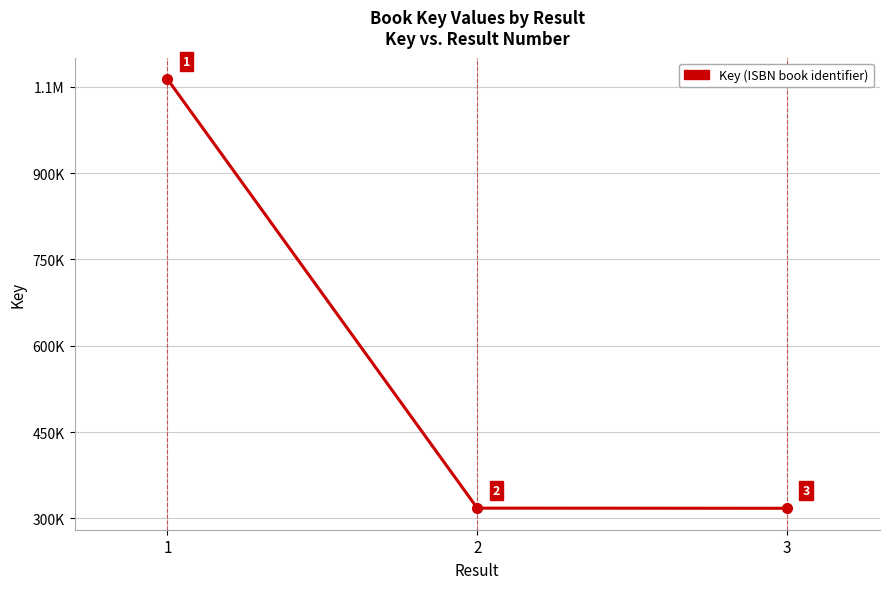

Reading right to left, transcribe all the data shown in this chart.

317497	317712	1063195